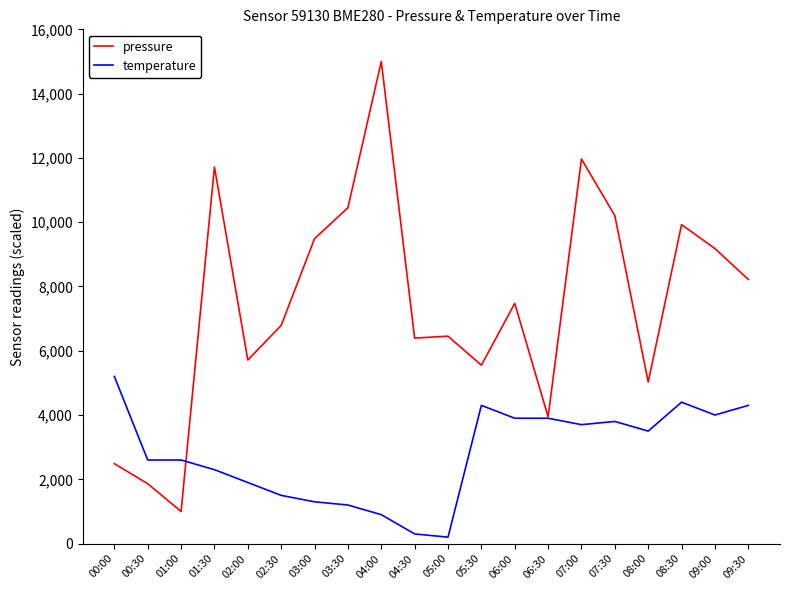

At which category does pressure reach its first local valley?

01:00